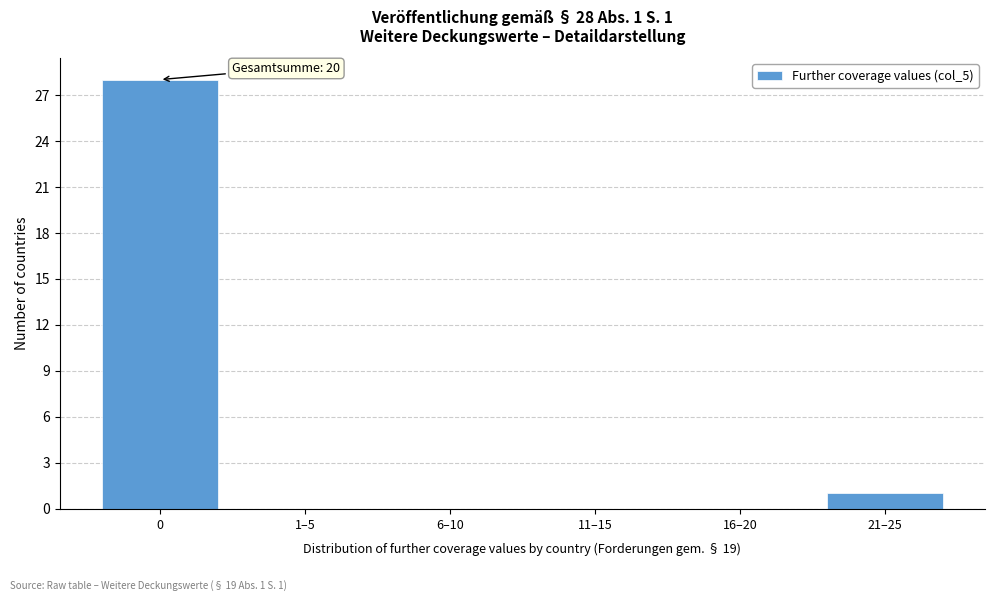

Reading right to left, what are all the values shown in this chart?

21–25=1	16–20=0	11–15=0	6–10=0	1–5=0	0=28